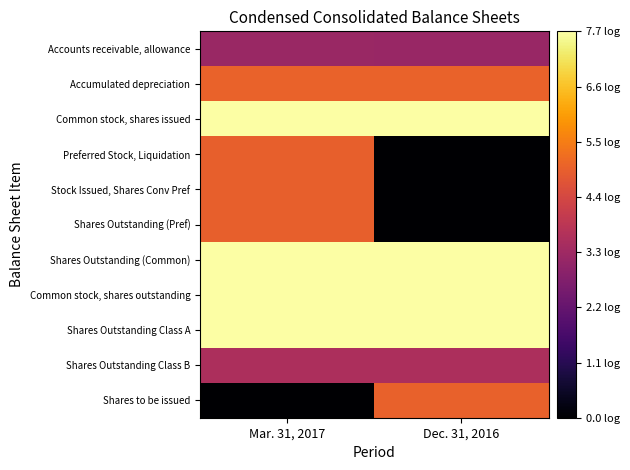

Reading left to right, transcribe all the data shown in this chart.

Accounts receivable, allowance: Mar. 31, 2017=3.2	Dec. 31, 2016=3.2
Accumulated depreciation: Mar. 31, 2017=5.0	Dec. 31, 2016=5.0
Common stock, shares issued: Mar. 31, 2017=7.7	Dec. 31, 2016=7.7
Preferred Stock, Liquidation: Mar. 31, 2017=5.0	Dec. 31, 2016=0.0
Stock Issued, Shares Conv Pref: Mar. 31, 2017=5.0	Dec. 31, 2016=0.0
Shares Outstanding (Pref): Mar. 31, 2017=5.0	Dec. 31, 2016=0.0
Shares Outstanding (Common): Mar. 31, 2017=7.7	Dec. 31, 2016=7.7
Common stock, shares outstanding: Mar. 31, 2017=7.7	Dec. 31, 2016=7.7
Shares Outstanding Class A: Mar. 31, 2017=7.7	Dec. 31, 2016=7.7
Shares Outstanding Class B: Mar. 31, 2017=3.6	Dec. 31, 2016=3.6
Shares to be issued: Mar. 31, 2017=0.0	Dec. 31, 2016=5.0